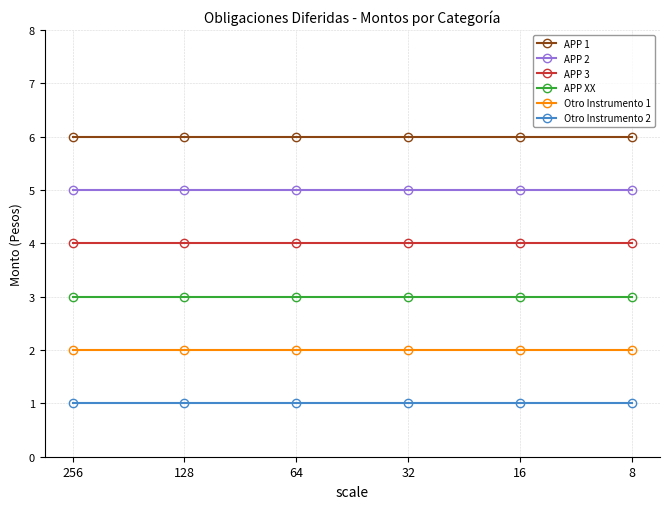

At 64, list the series in order from smallest to largest.

Otro Instrumento 2, Otro Instrumento 1, APP XX, APP 3, APP 2, APP 1